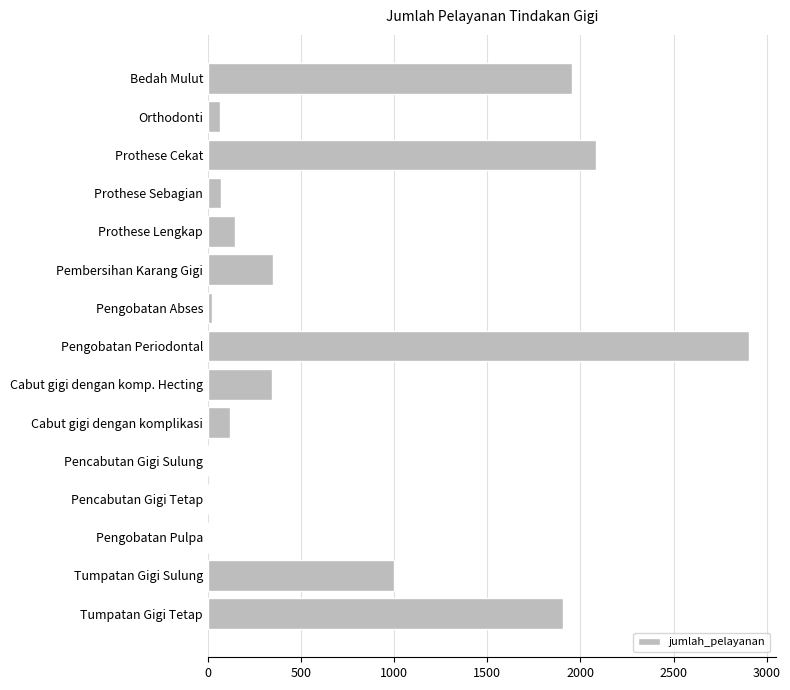

What is the sum of all values?

10957